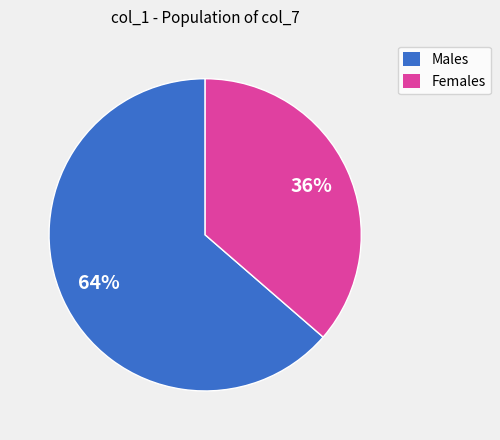

True or false: Females accounts for 49% of the total.

False